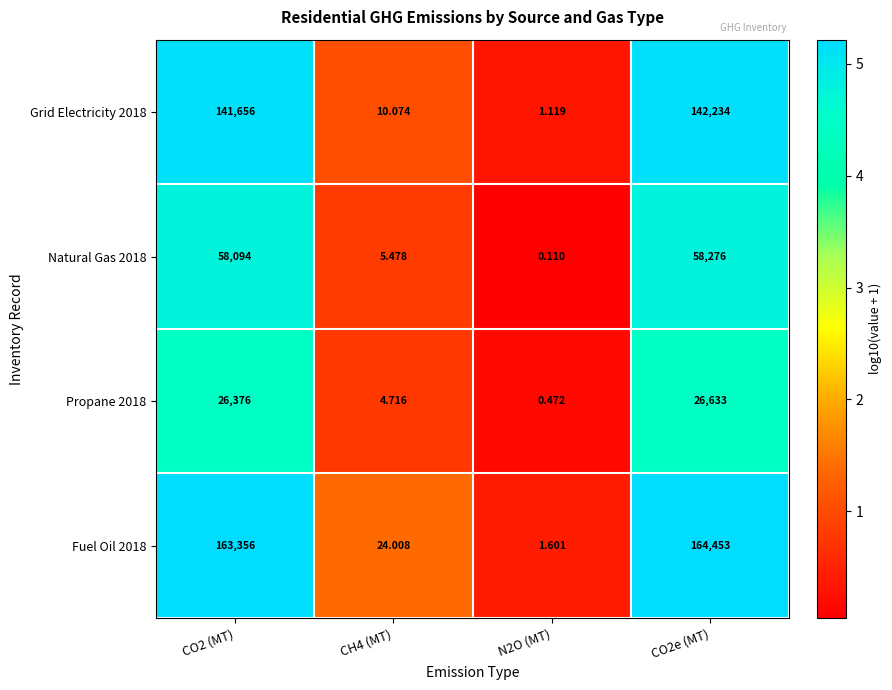

Is the value of Natural Gas 2018 at N2O (MT) greater than the value of Grid Electricity 2018 at N2O (MT)?

No